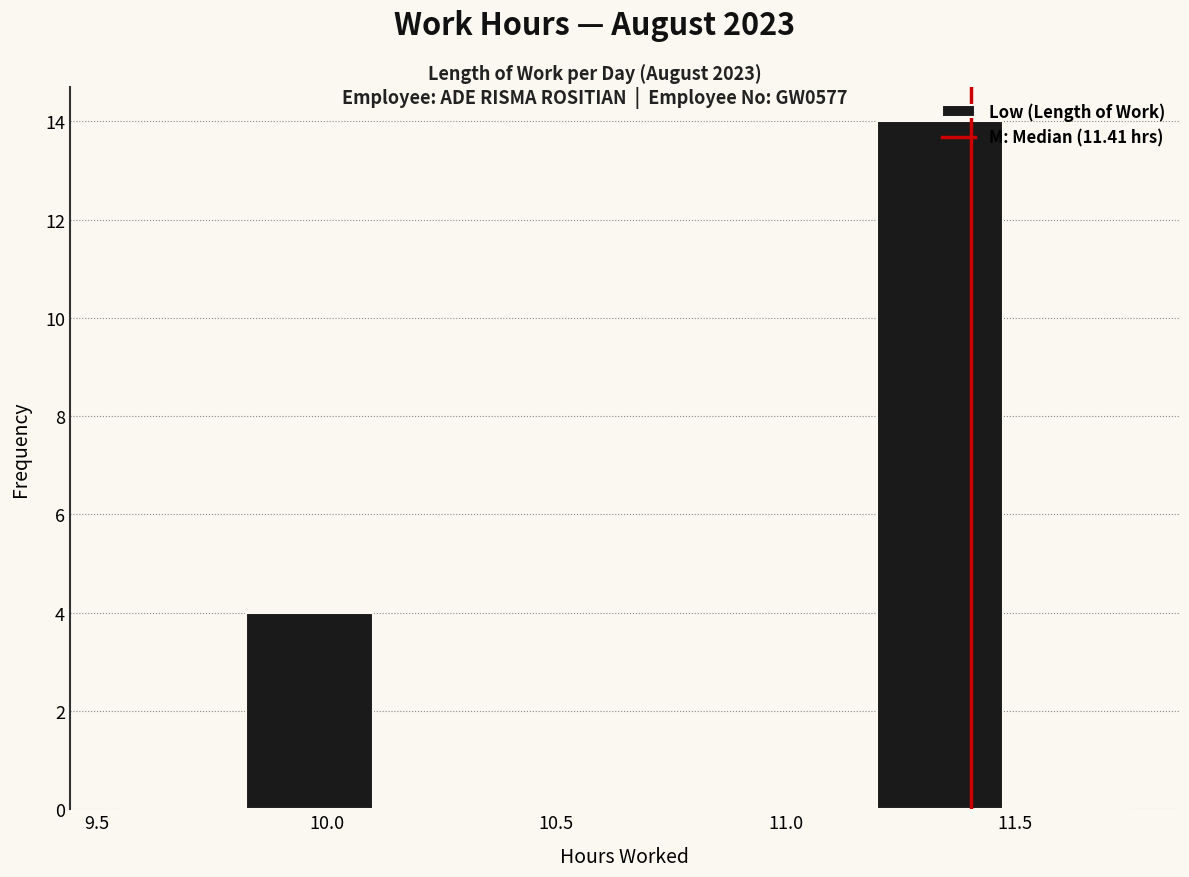

Reading left to right, transcribe this chart: for each bar, give the range it covers on the x-axis and its height. Neither the bar edges nor the heights are printed on the chart, so give them approximately, as read against the axes.

9.550 to 9.825: 0
9.825 to 10.100: 4
10.100 to 10.375: 0
10.375 to 10.650: 0
10.650 to 10.925: 0
10.925 to 11.200: 0
11.200 to 11.475: 14
11.475 to 11.750: 0